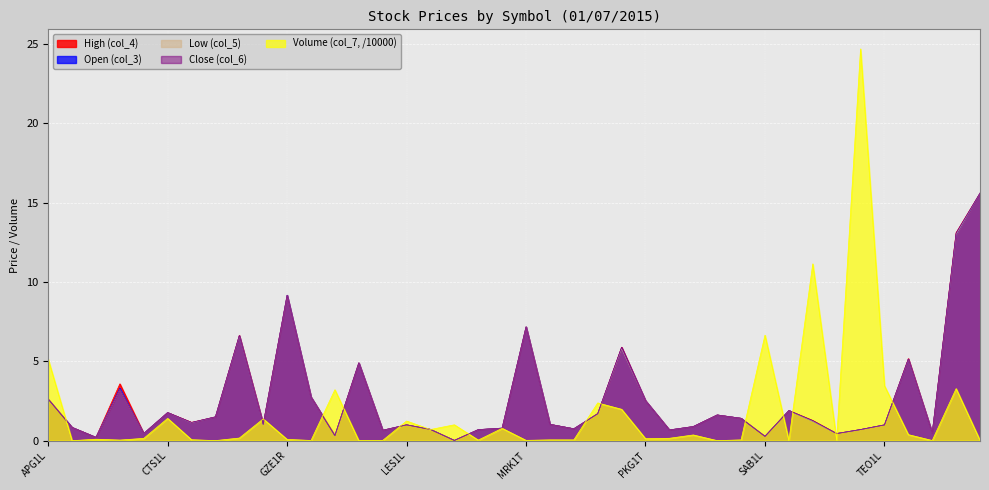

After their last crossing, which series has the higher values: Open (col_3) or Volume (col_7, /10000)?

Open (col_3)